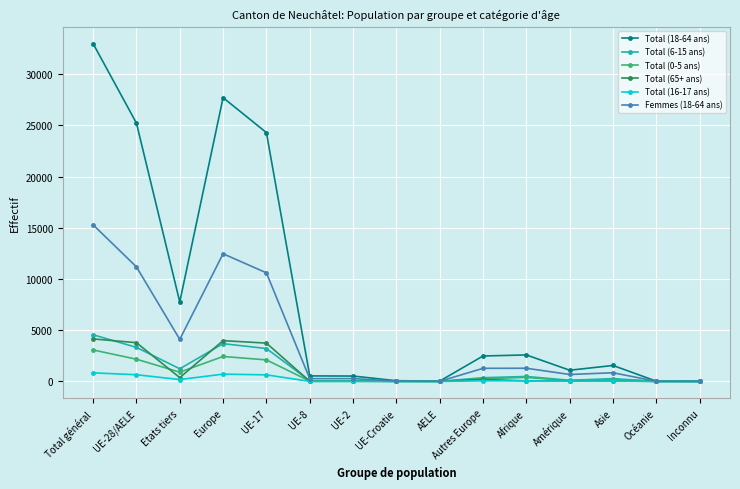

Which category has the highest value in the Total (18-64 ans) series?

Total général